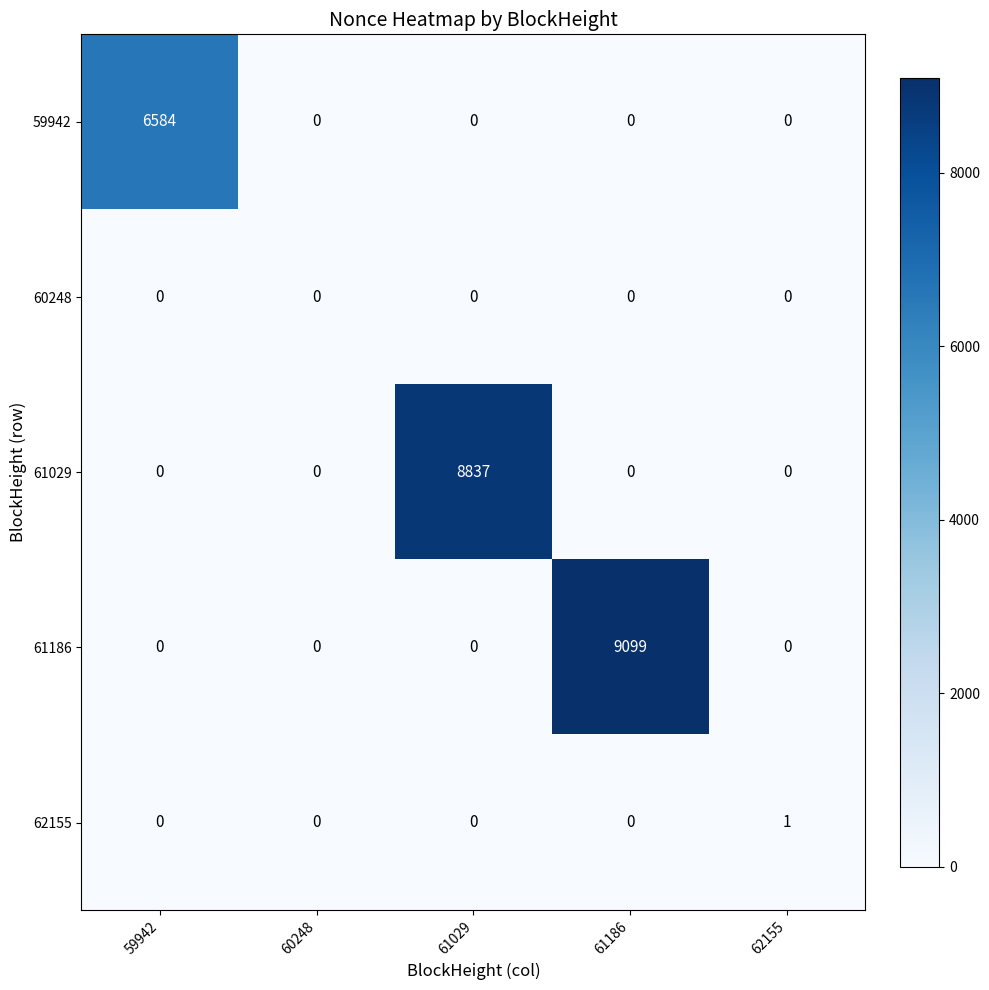

What is the average value of the 59942 series?

1317